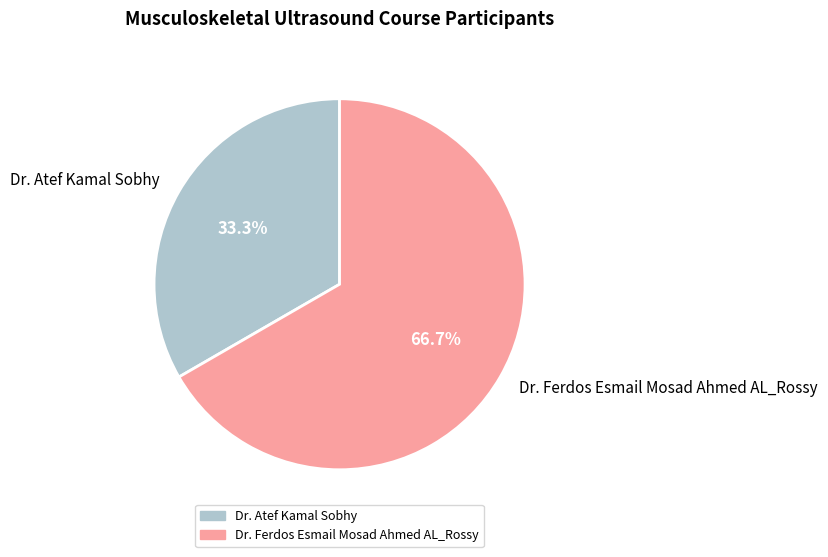

What percentage is NOT represented by Dr. Ferdos Esmail Mosad Ahmed AL_Rossy?

33.3%